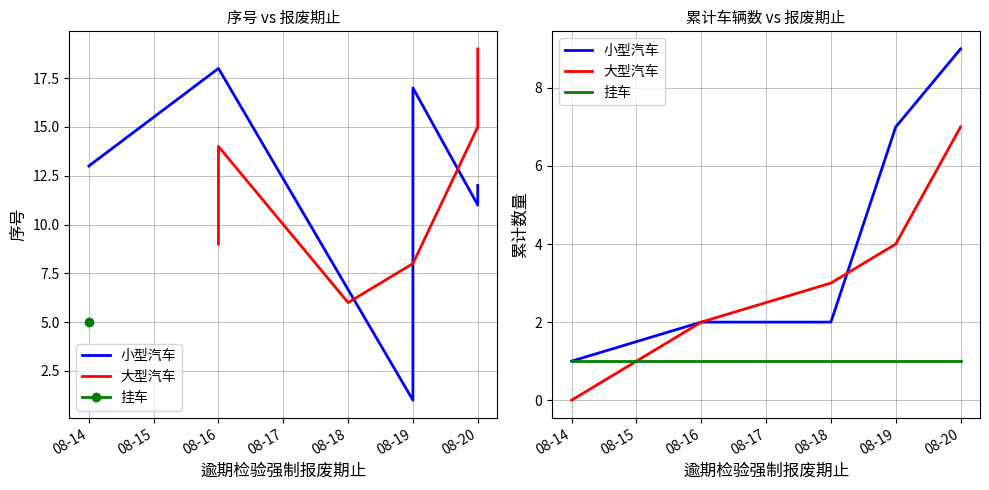

Which category has the lowest value in the 挂车 series?

08-14